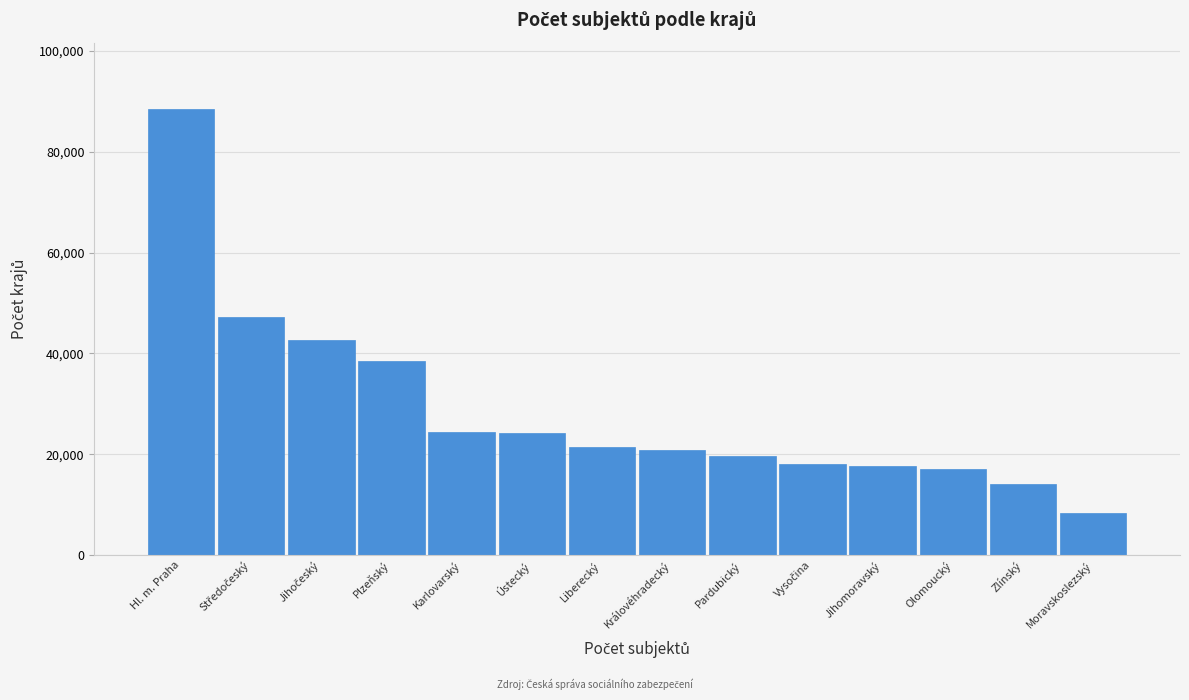

What is the label of the 13th bar from the left?

Zlínský